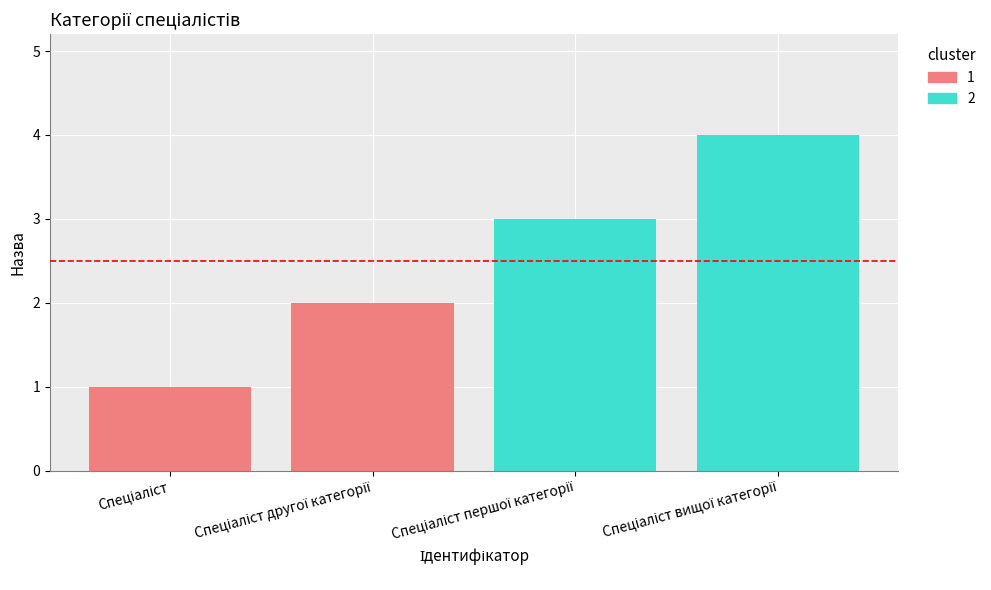

How many bars are there in total?

4